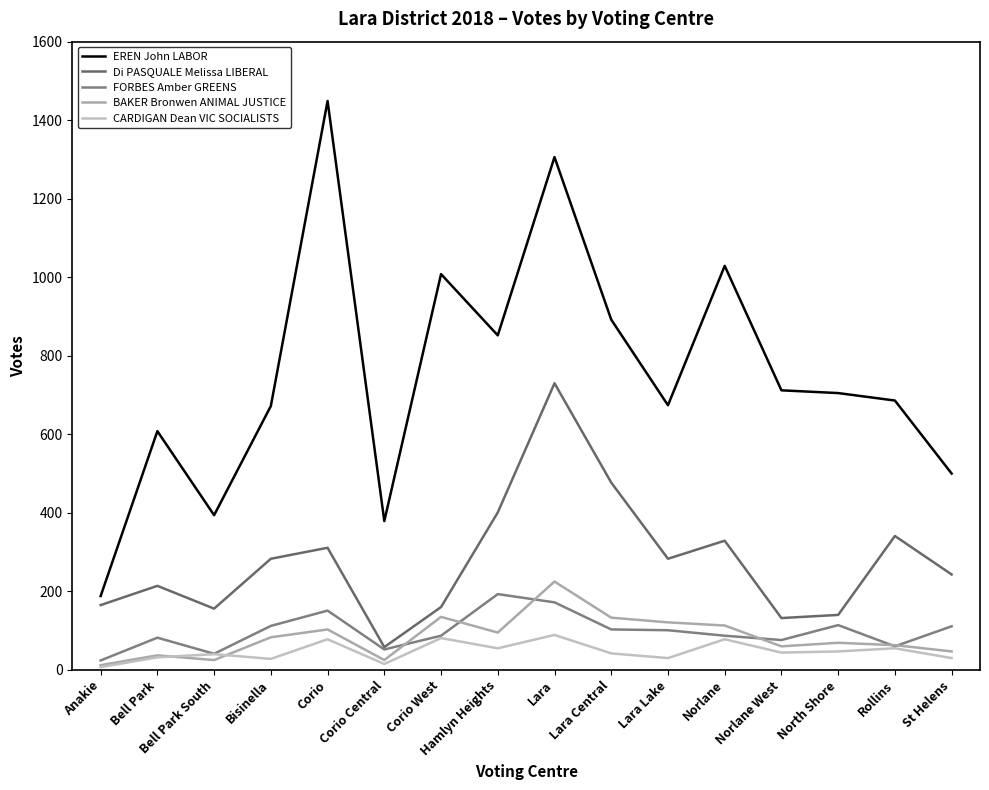

What are all the series names shown in the legend?

EREN John LABOR, Di PASQUALE Melissa LIBERAL, FORBES Amber GREENS, BAKER Bronwen ANIMAL JUSTICE, CARDIGAN Dean VIC SOCIALISTS